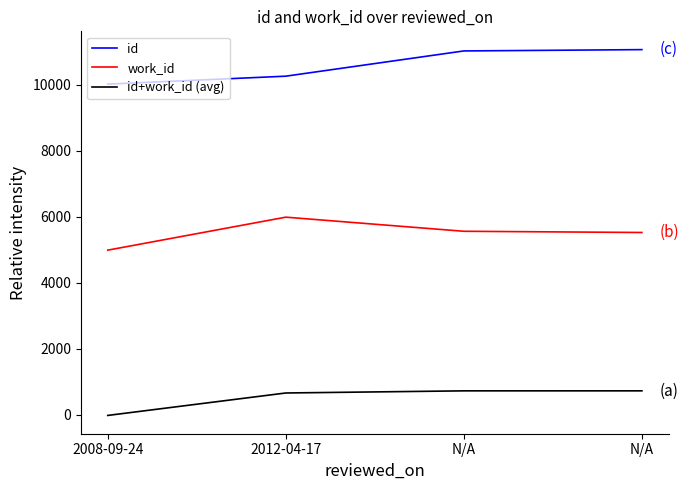

What is the sum of the id+work_id (avg) values at 2008-09-24 and N/A?

703.0